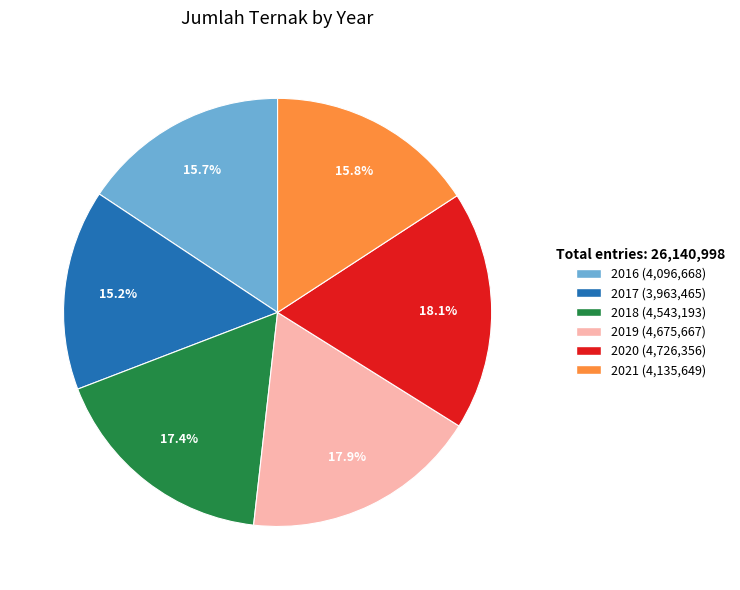

How many slices are in this pie chart?

6